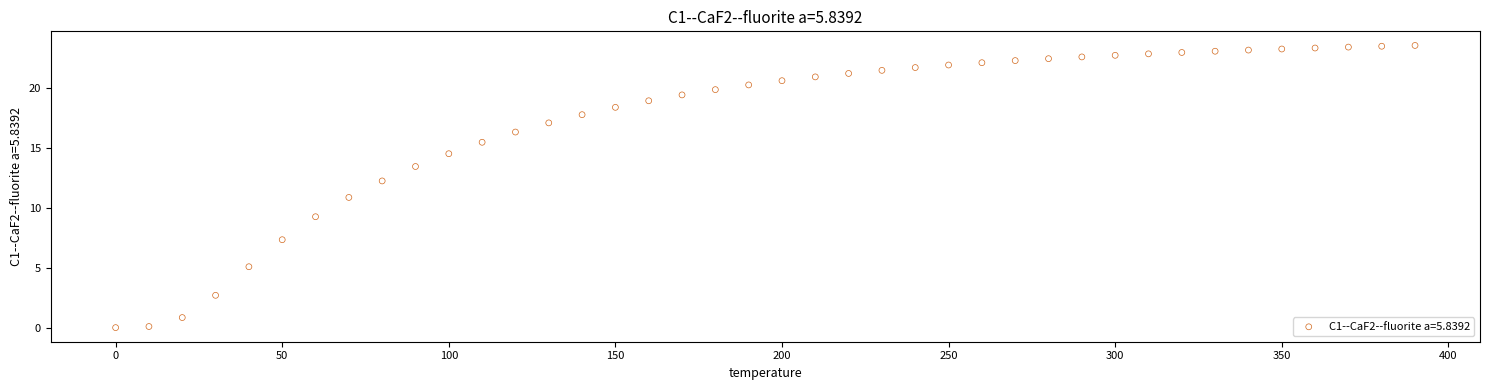

What is the range of Y values (max minus min)?

23.6